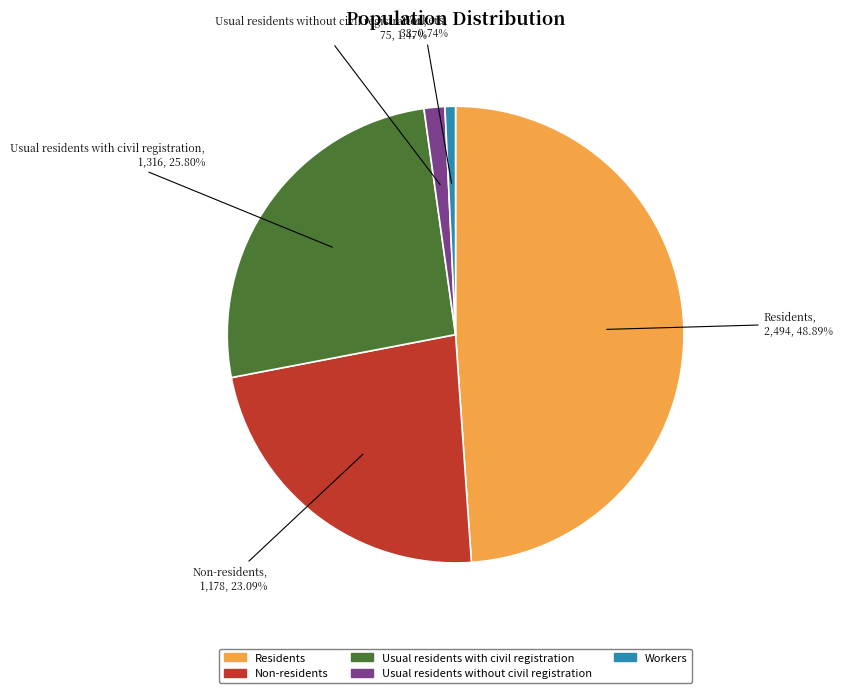

Does Residents account for over 50% of the chart?

No